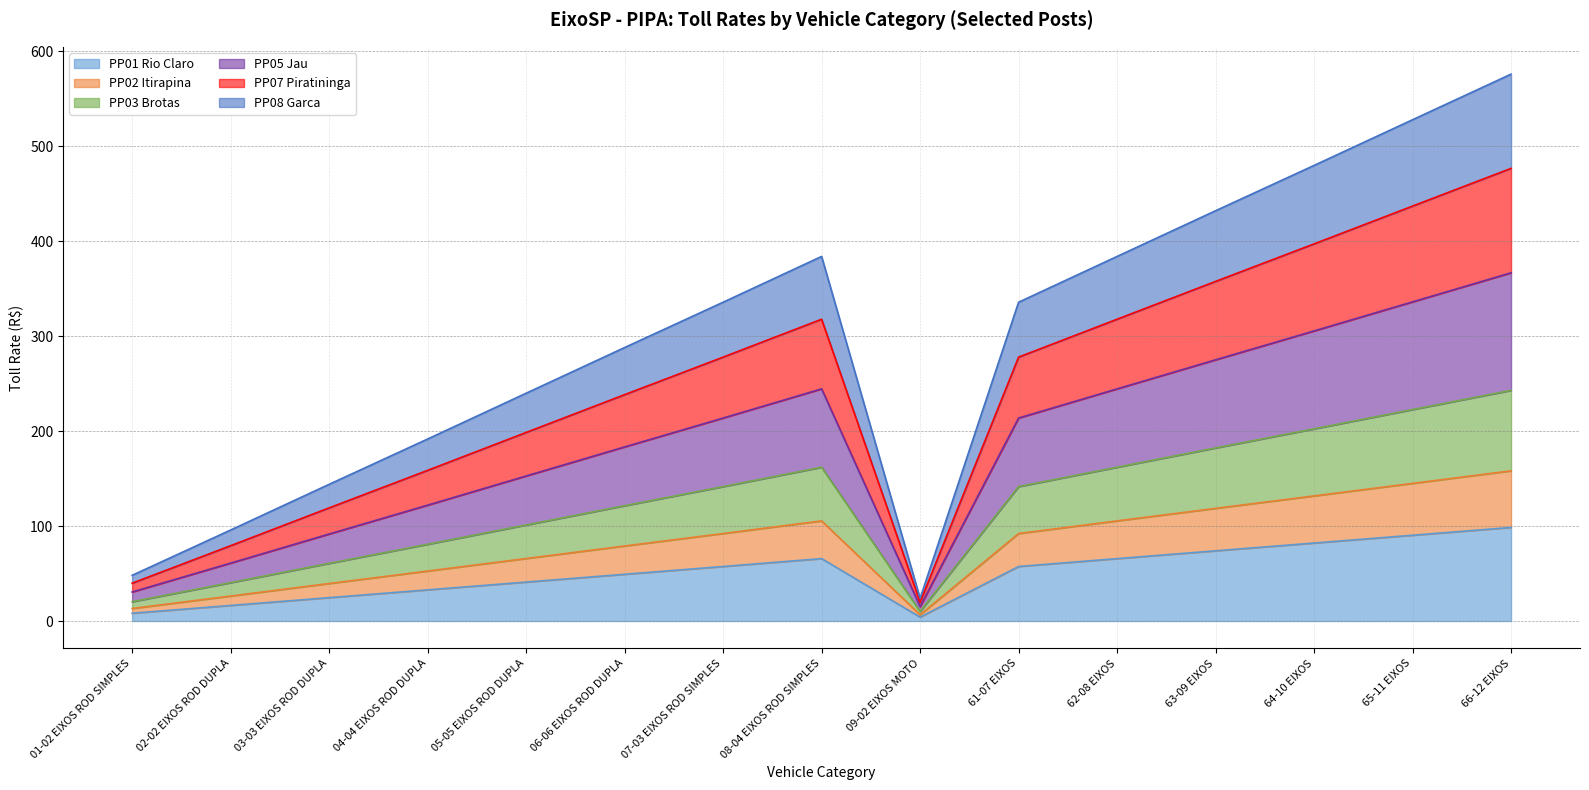

At which label is PP01 Rio Claro closest to 51?

06-06 EIXOS ROD DUPLA